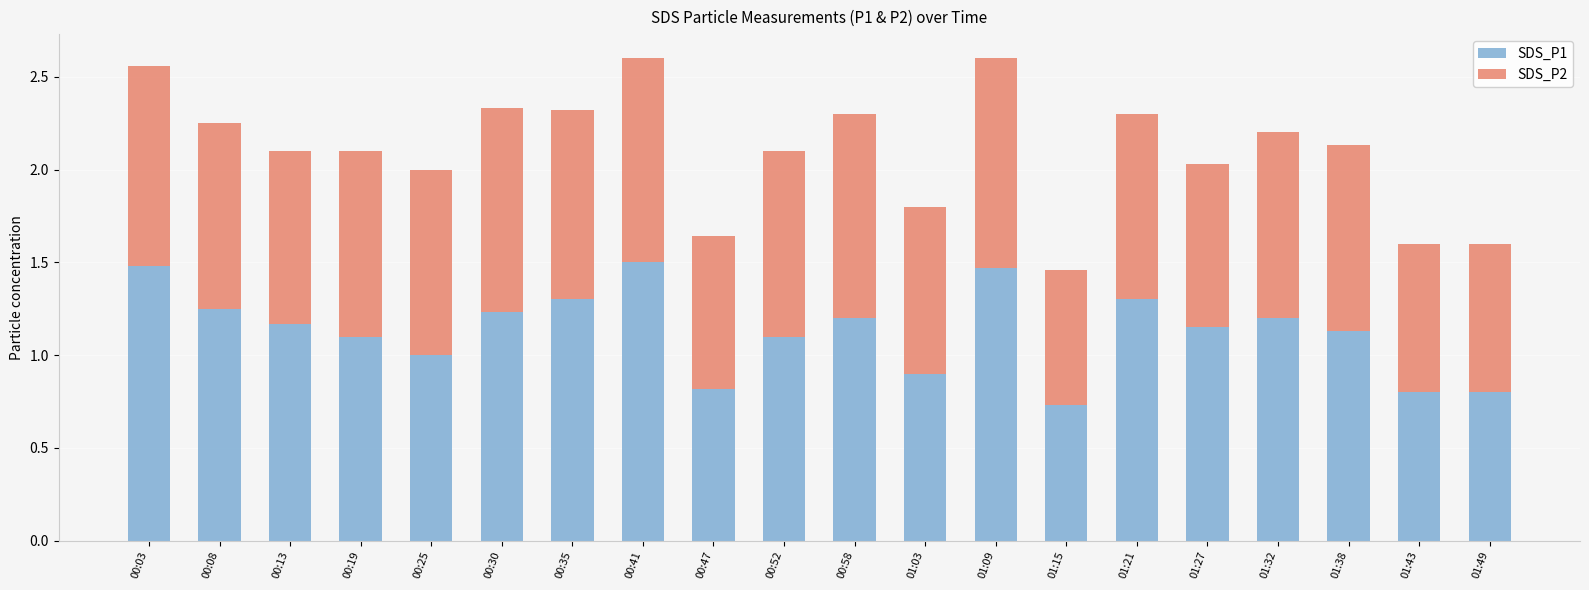

What is the sum of the SDS_P1 values at 01:32 and 00:47?

2.0